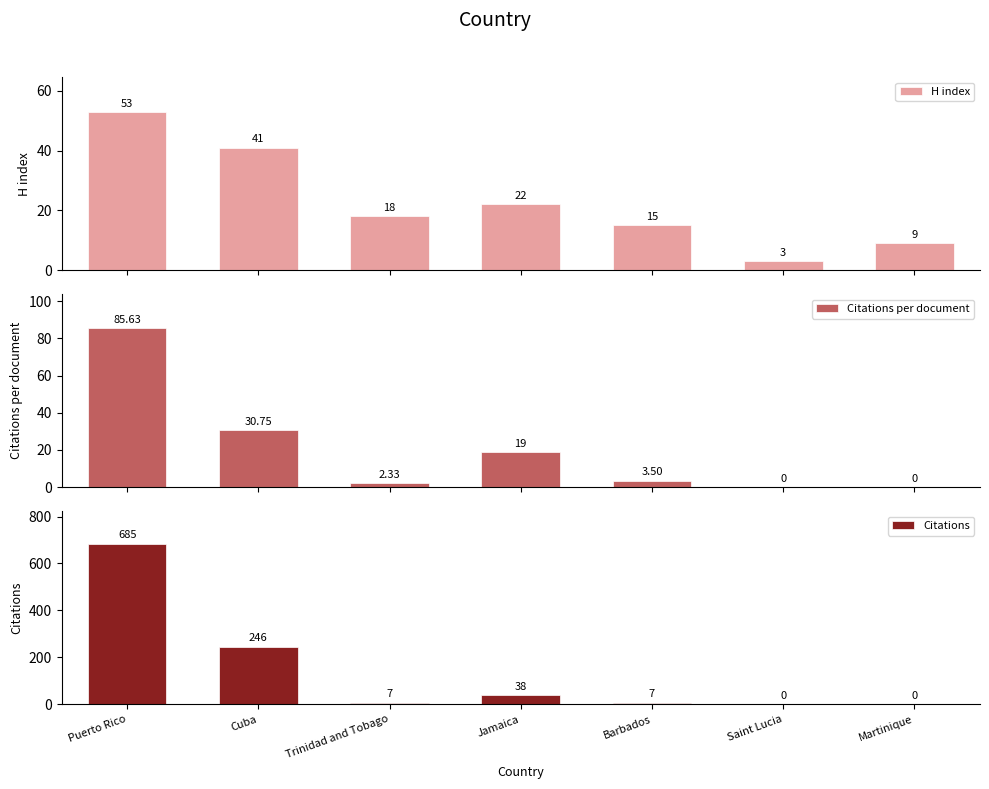

At Cuba, list the series in order from largest to smallest.

Citations, H index, Citations per document